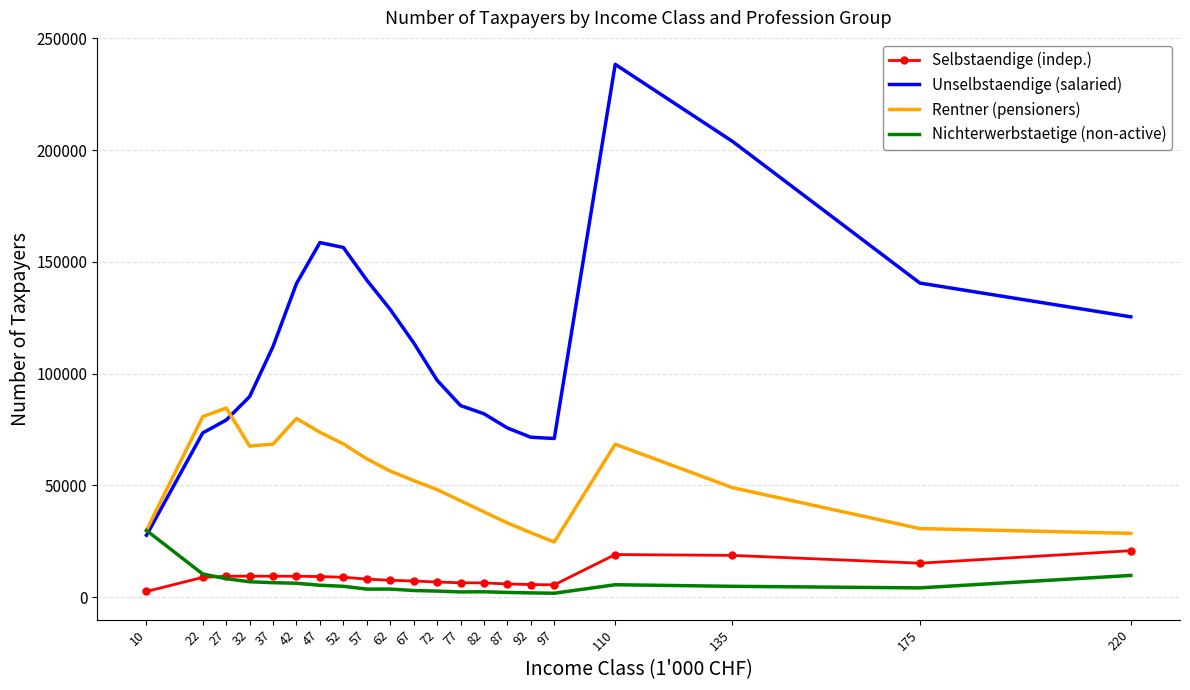

What is the sum of all Rentner (pensioners) values?

1116049